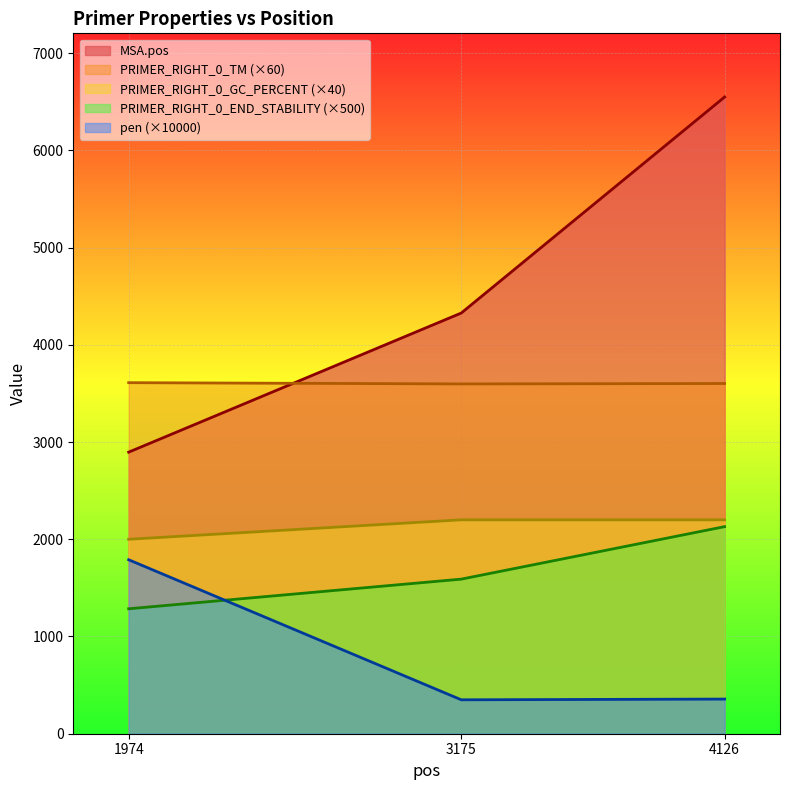

Which series has the largest range (max minus min)?

MSA.pos